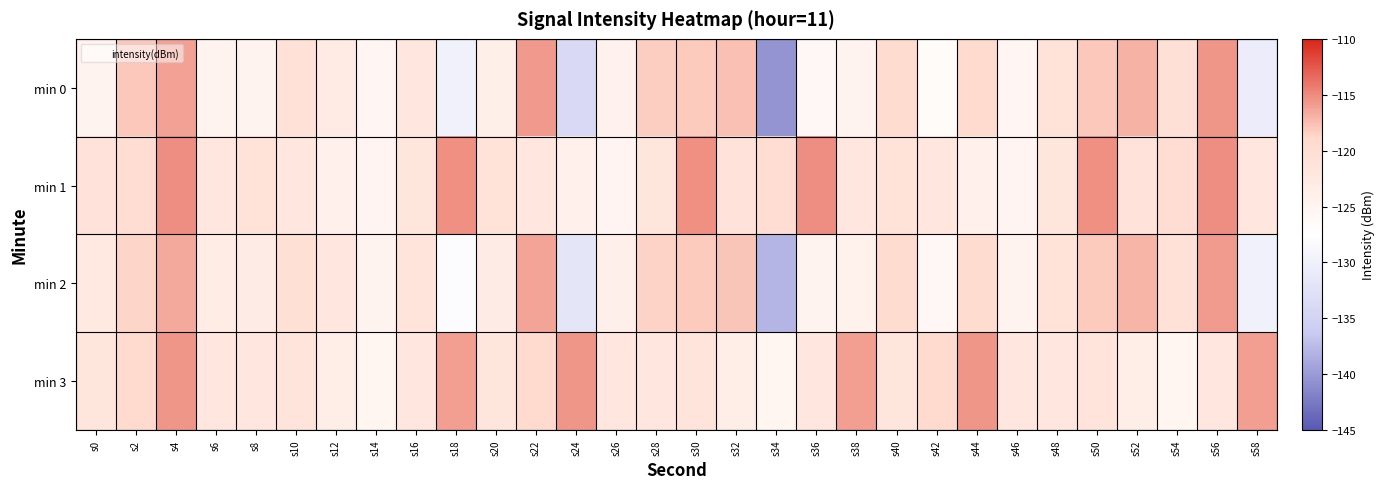

Which series has the largest total across all categories?

min 1